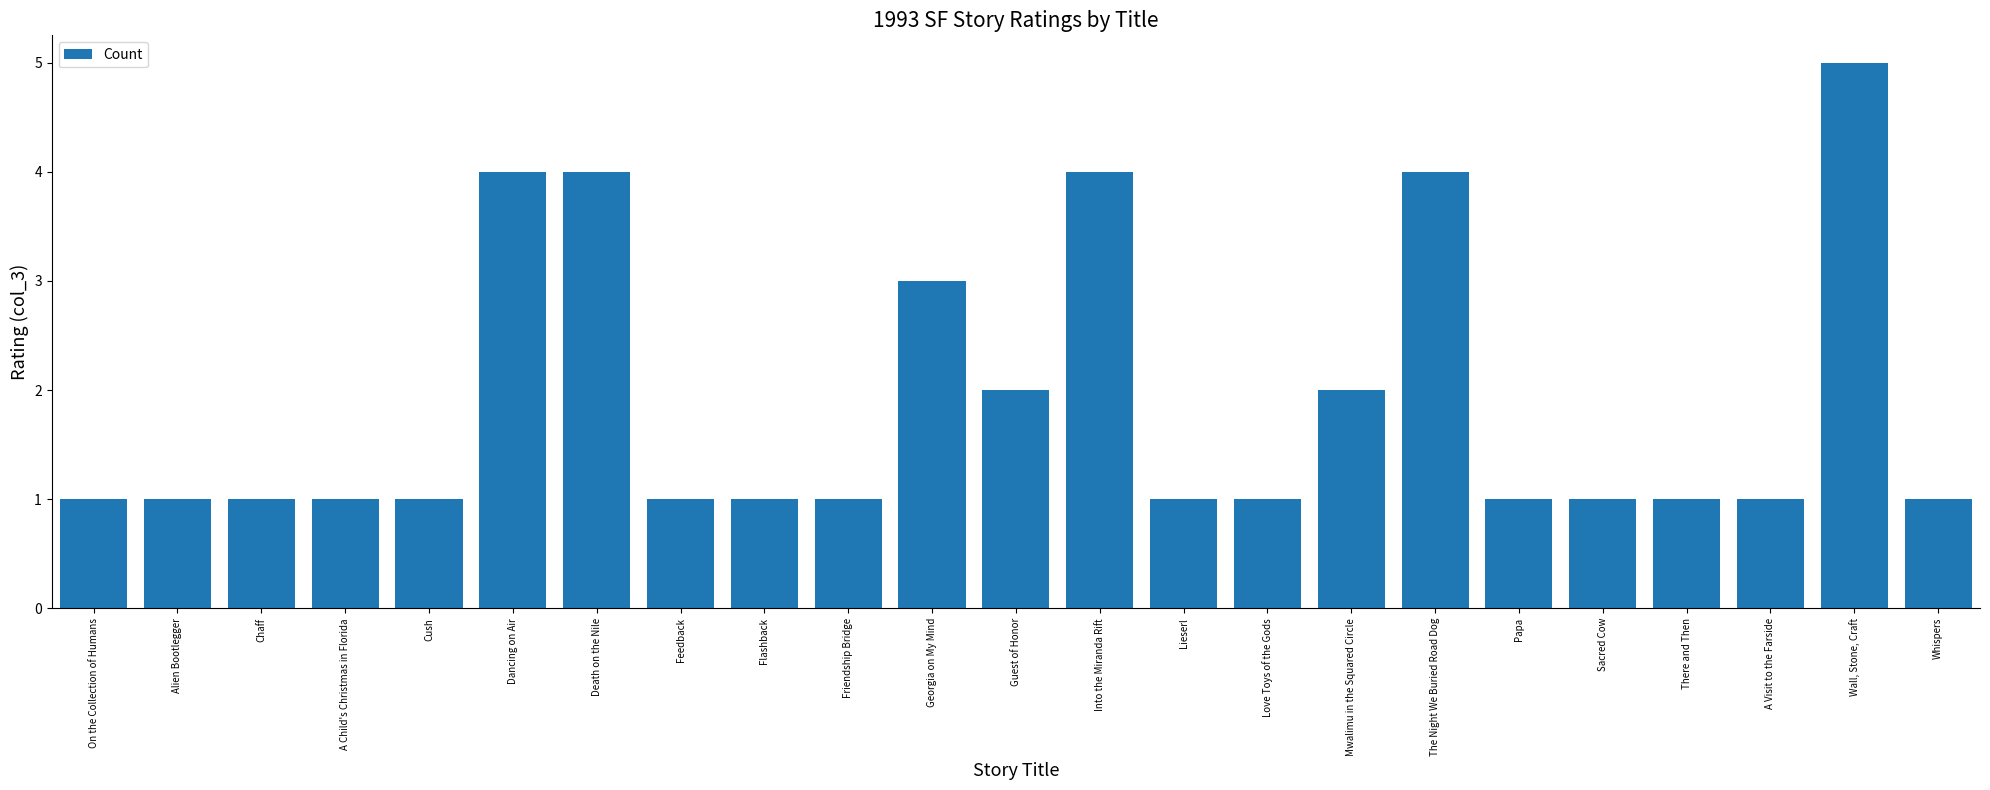

Reading left to right, what are all the values shown in this chart?

On the Collection of Humans=1	Alien Bootlegger=1	Chaff=1	A Child's Christmas in Florida=1	Cush=1	Dancing on Air=4	Death on the Nile=4	Feedback=1	Flashback=1	Friendship Bridge=1	Georgia on My Mind=3	Guest of Honor=2	Into the Miranda Rift=4	Lieserl=1	Love Toys of the Gods=1	Mwalimu in the Squared Circle=2	The Night We Buried Road Dog=4	Papa=1	Sacred Cow=1	There and Then=1	A Visit to the Farside=1	Wall, Stone, Craft=5	Whispers=1